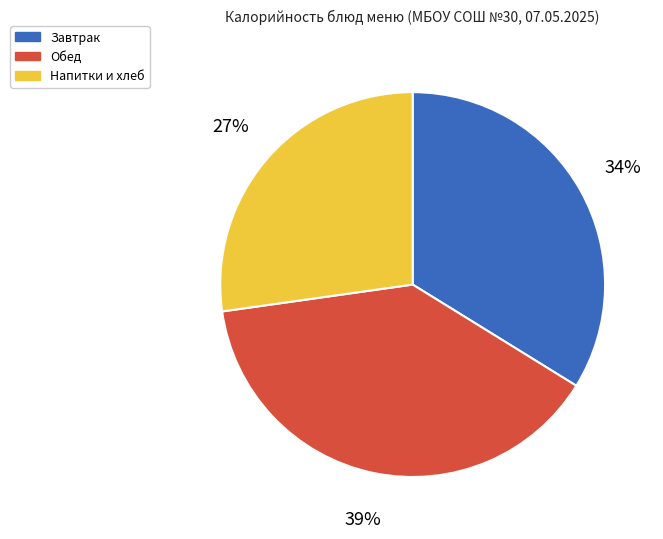

Which has a higher value, Напитки и хлеб or Обед?

Обед